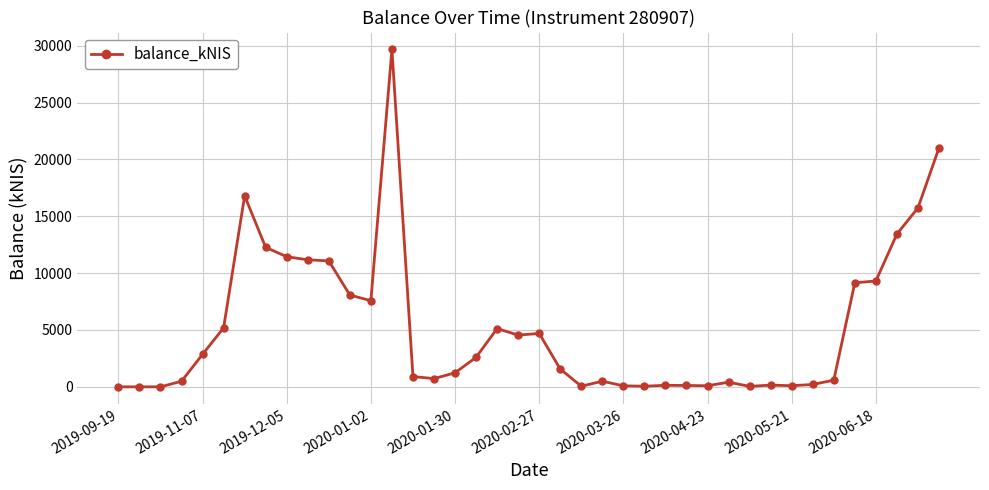

How many data points does each series have?

40